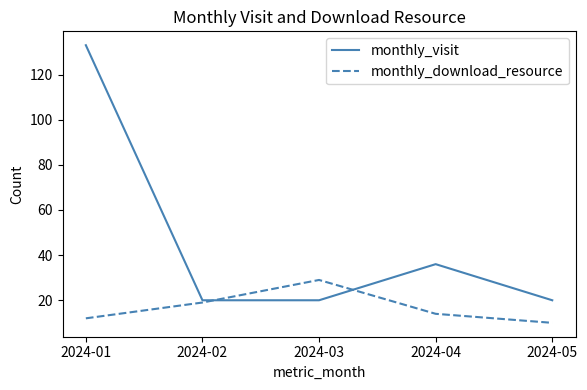

What is the total value across all series at 2024-04?

50